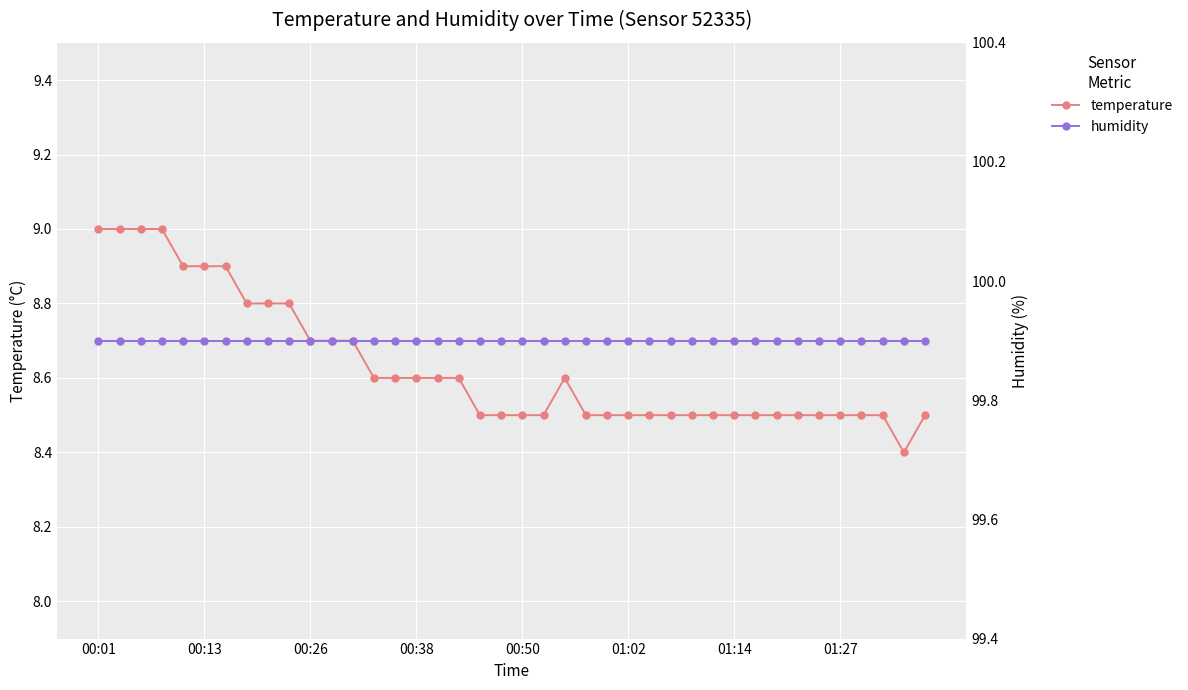

True or false: temperature has more than 2 points higher than both neighbors.

False